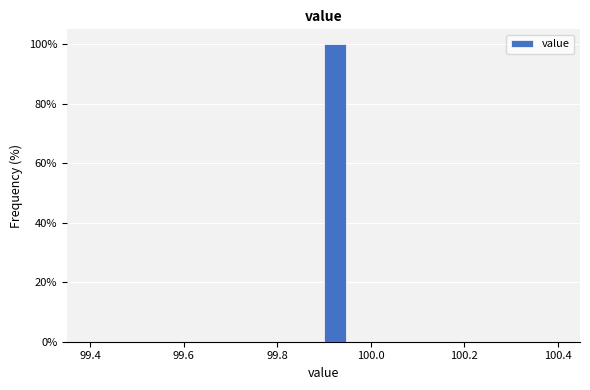

Around what value on the x-axis is the tallest bar? Give the approximate position of its centre, as read against the axis.

99.92